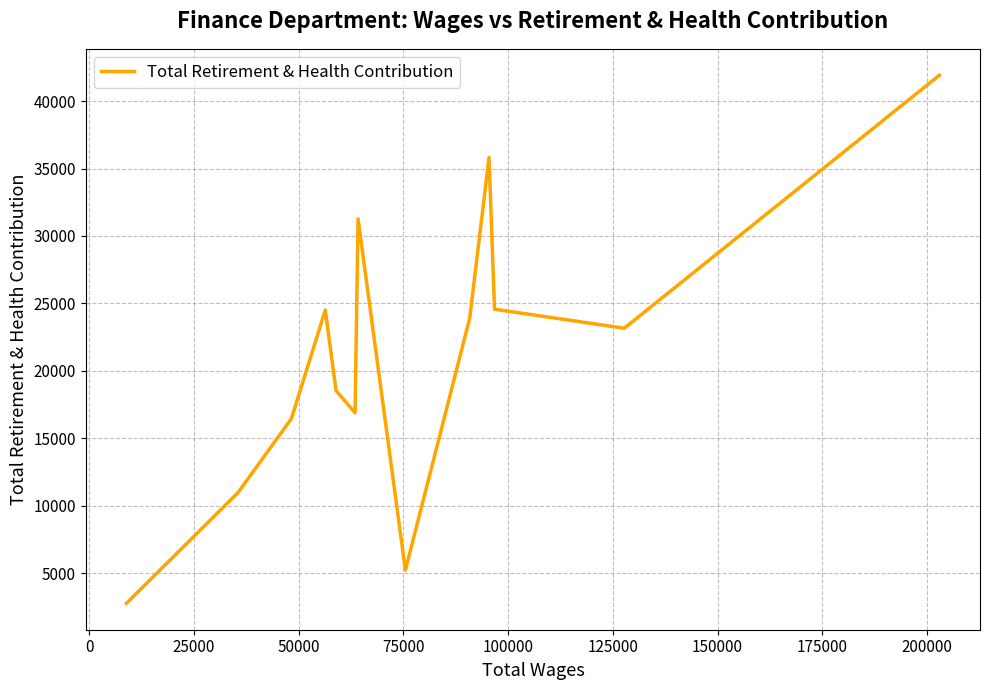

How many interior local valleys (lower than both neighbors) does the data have?

3